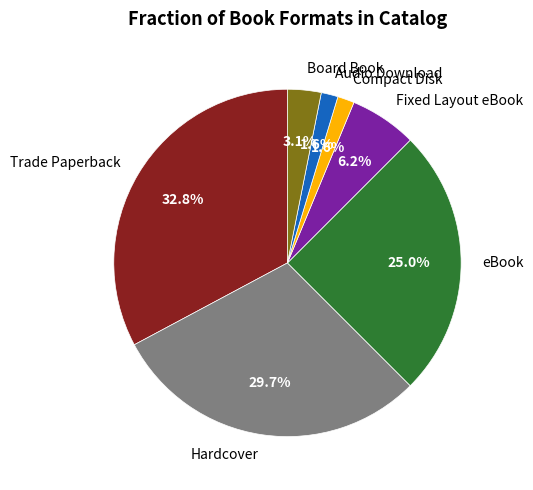

What is the total percentage of Fixed Layout eBook and Compact Disk?

7.8%